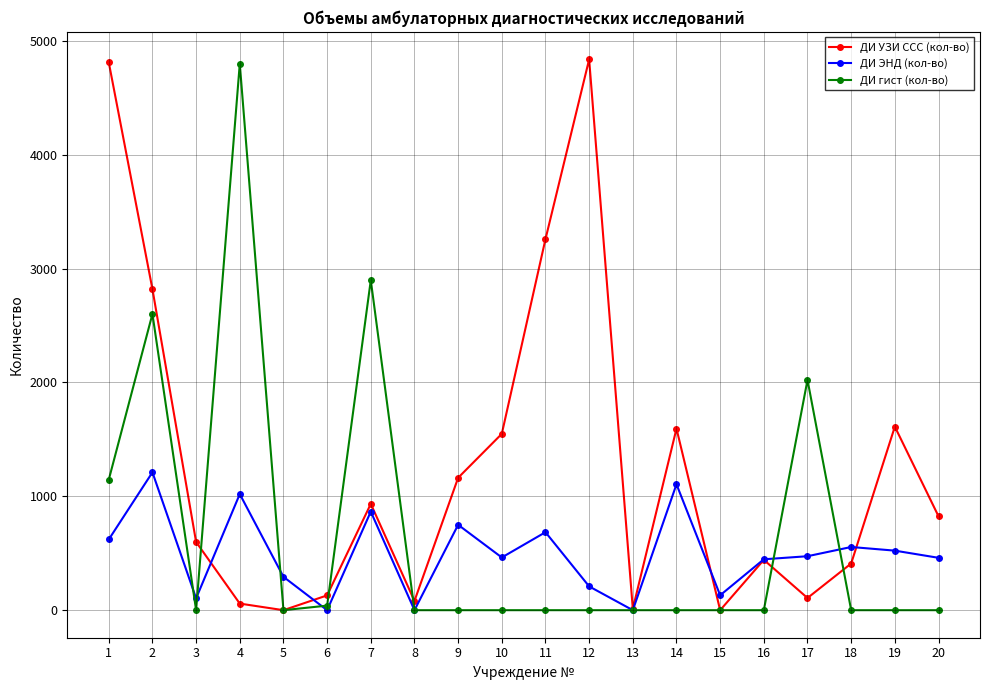

What is the difference between the maximum and minimum values in the ДИ ЭНД (кол-во) series?

1211